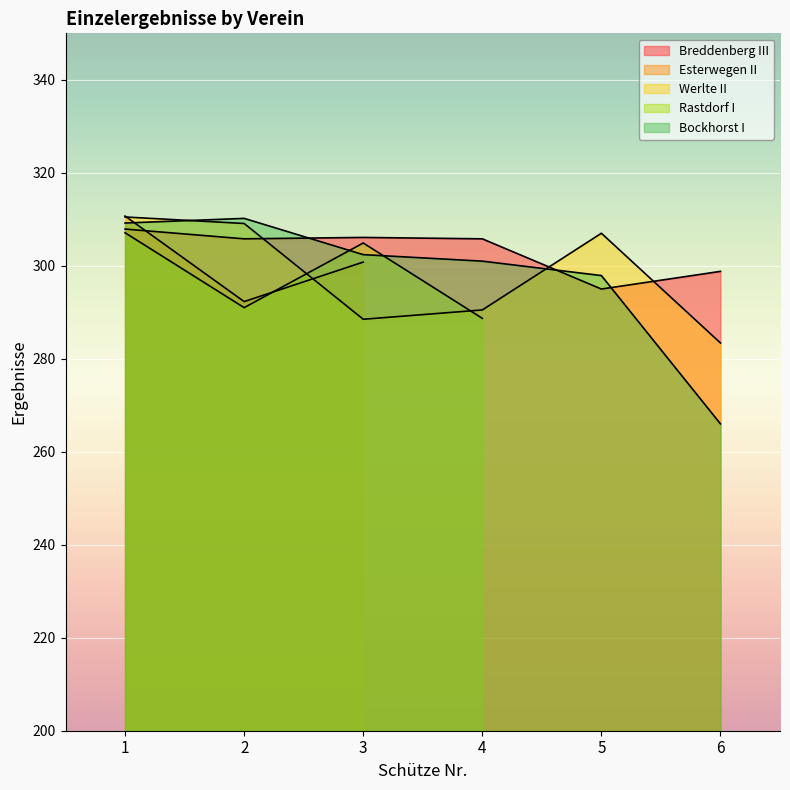

Does the chart display data point markers on the line(s)?

No